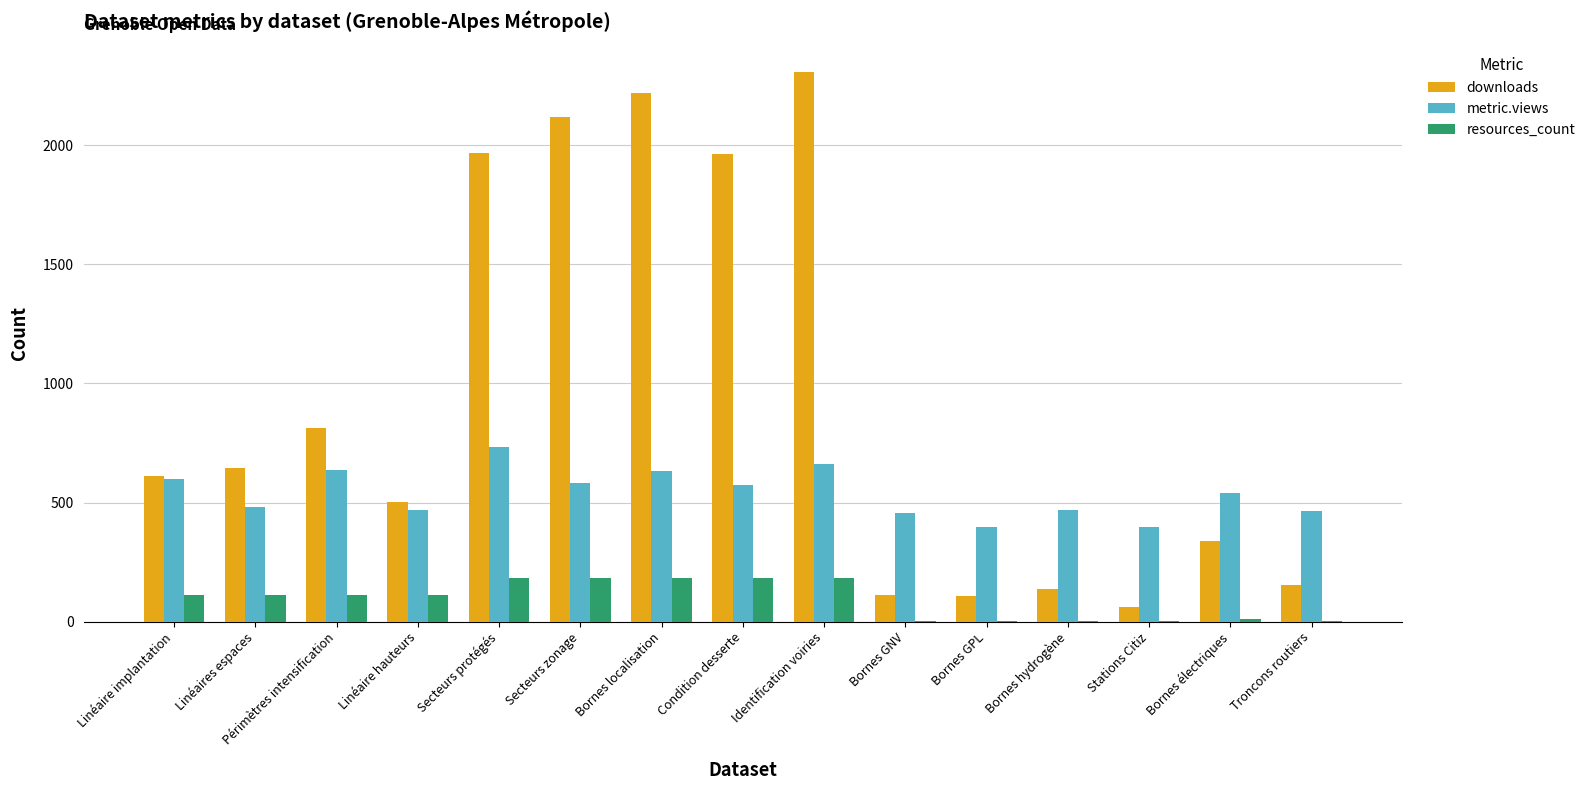

Between Identification voiries and Bornes GNV, which series saw the biggest shift?

downloads